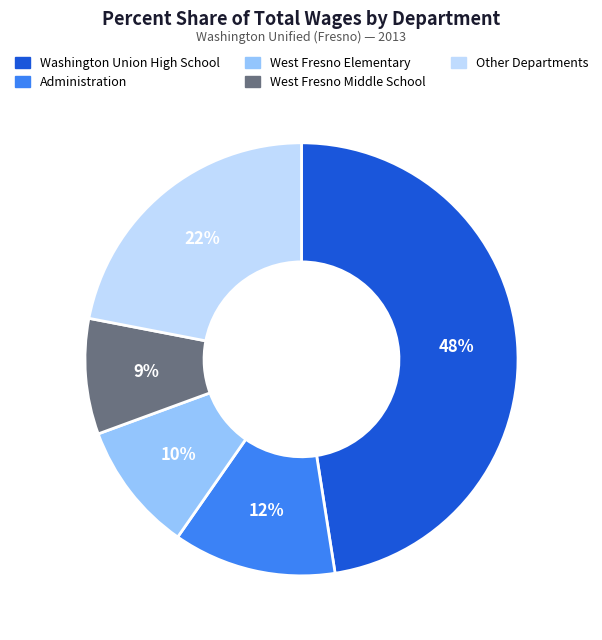

What is the smallest slice in the pie chart?

West Fresno Middle School